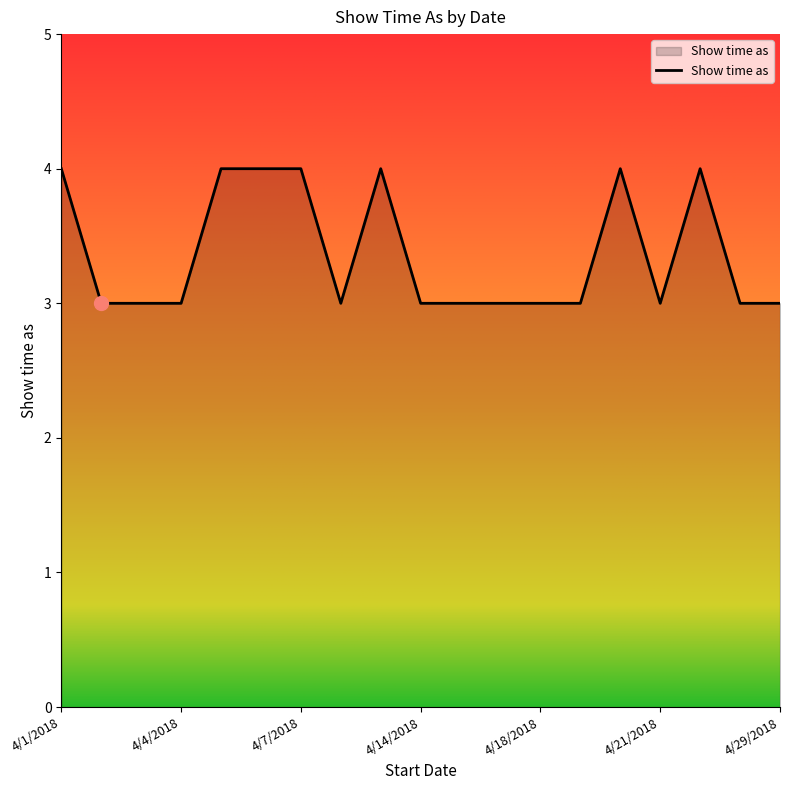

What is the greatest value displayed?

4